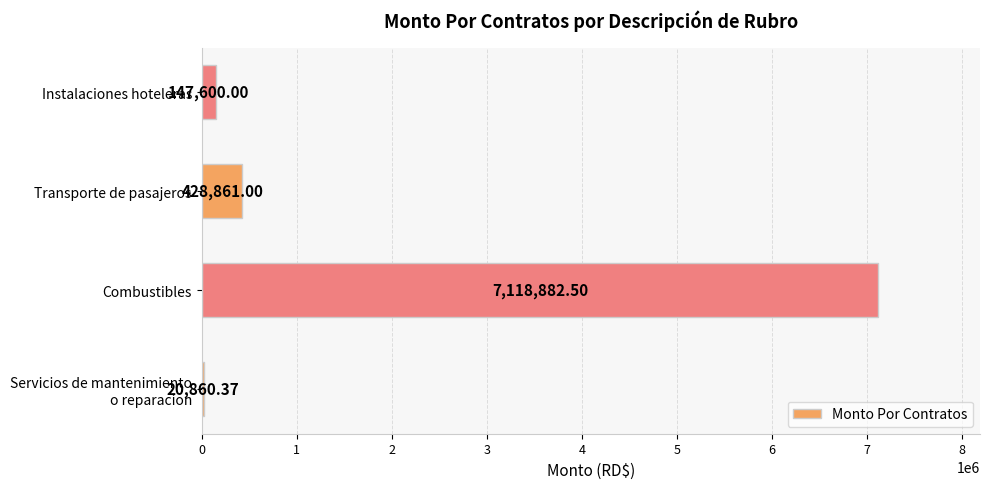

At which label is the value closest to 3569871?

Transporte de pasajeros